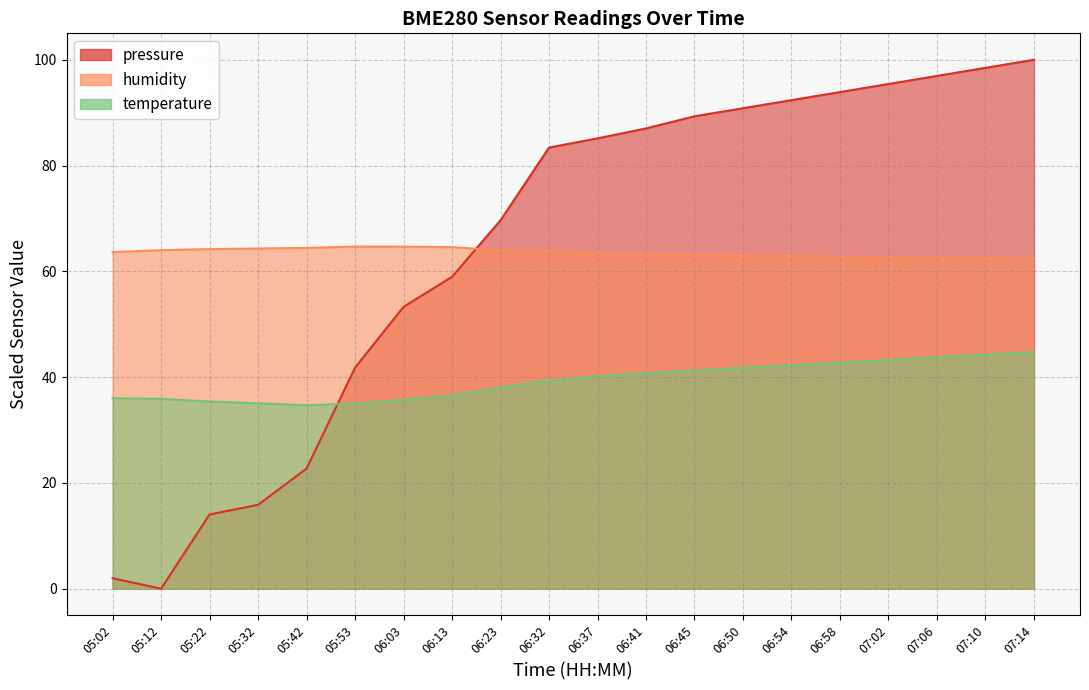

At which label does humidity first exceed 63?

05:02